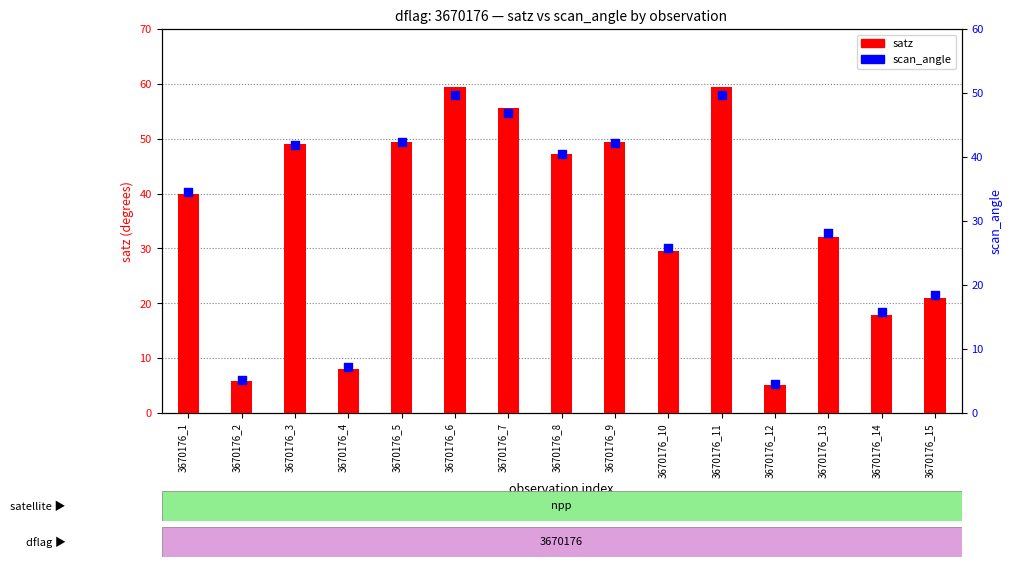

Which series contains the highest Y value?

satz